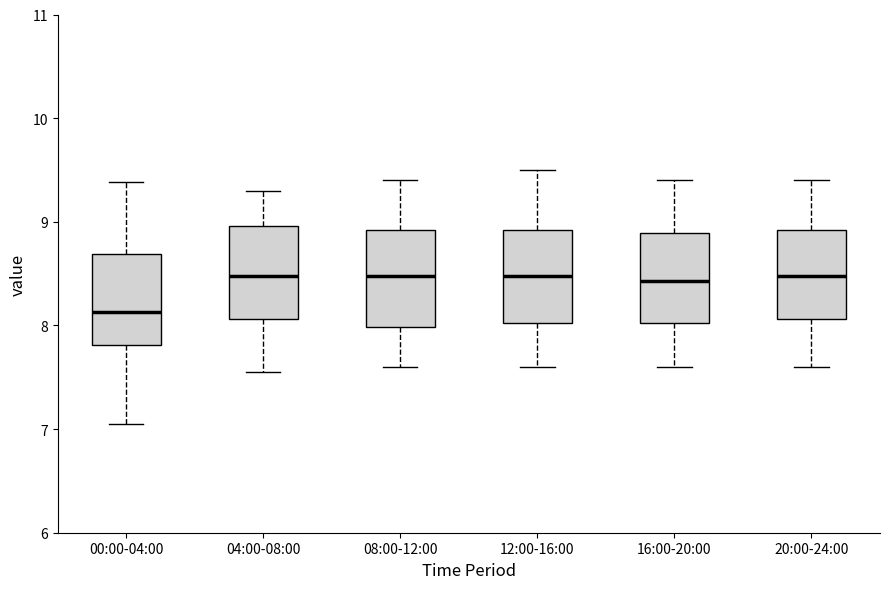

Reading left to right, read every box against the y-axis: the position of its median line, the range the box covers, and the ends of its whiskers. The values are not printed on the chart, so give them approximately, as read against the axis.

00:00-04:00: median 8.1, box 7.8 to 8.7, whiskers 7.1 to 9.4
04:00-08:00: median 8.5, box 8.1 to 9.0, whiskers 7.6 to 9.3
08:00-12:00: median 8.5, box 8.0 to 8.9, whiskers 7.6 to 9.4
12:00-16:00: median 8.5, box 8.0 to 8.9, whiskers 7.6 to 9.5
16:00-20:00: median 8.4, box 8.0 to 8.9, whiskers 7.6 to 9.4
20:00-24:00: median 8.5, box 8.1 to 8.9, whiskers 7.6 to 9.4